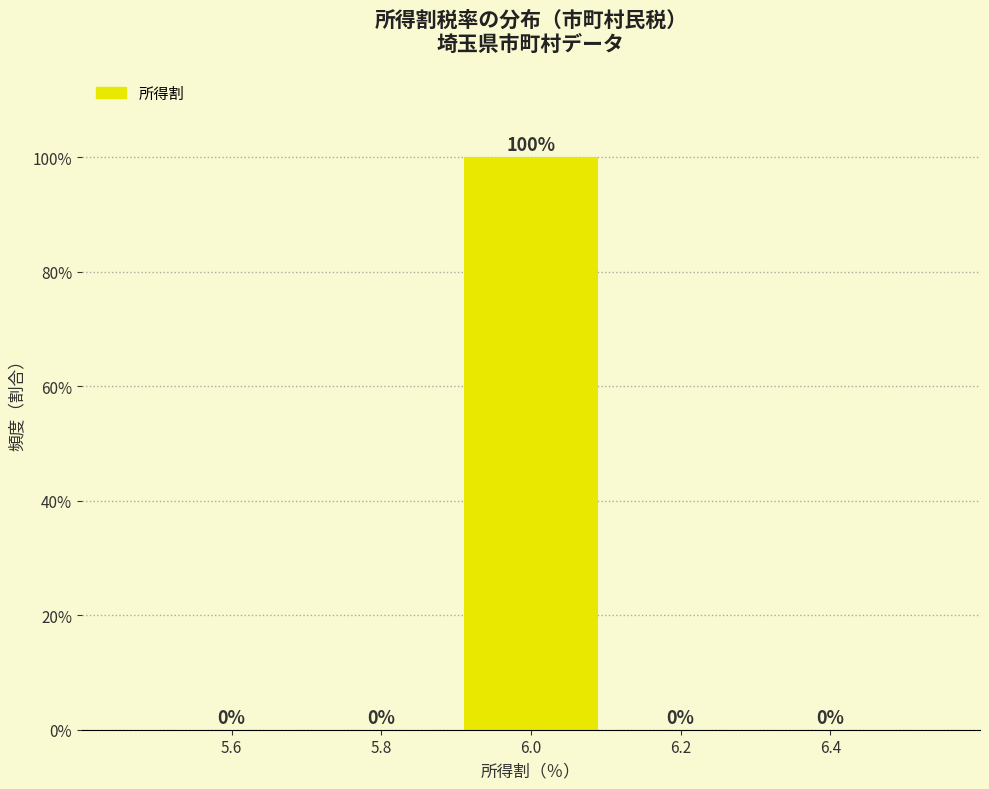

Are the bars horizontal?

No